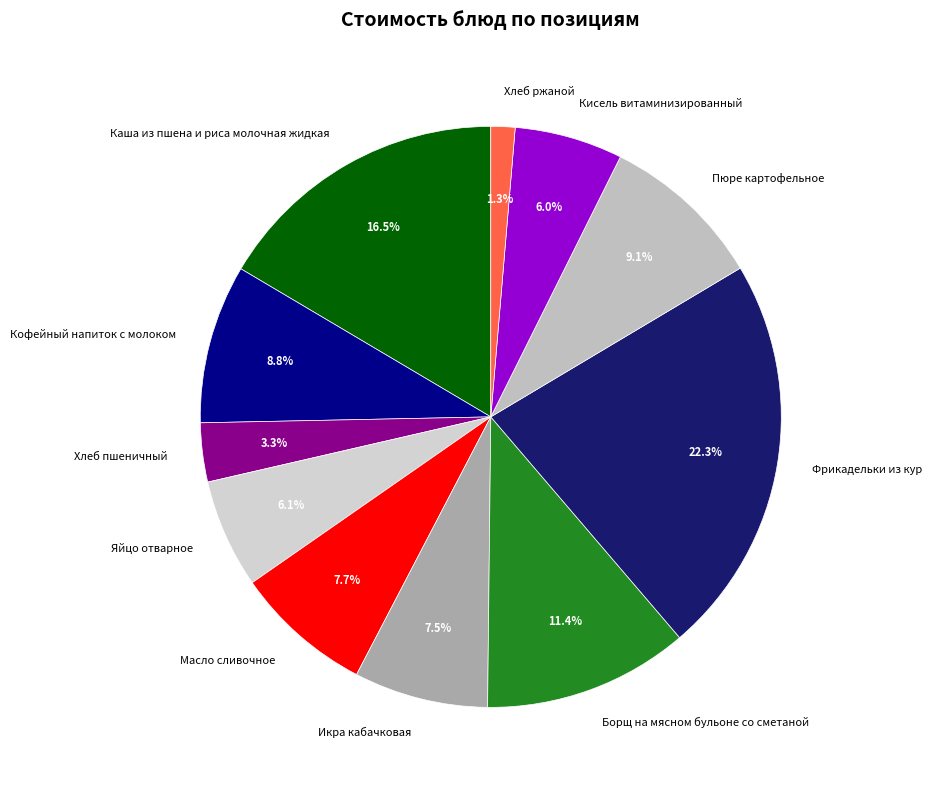

Which category has the biggest portion of the pie?

Фрикадельки из кур